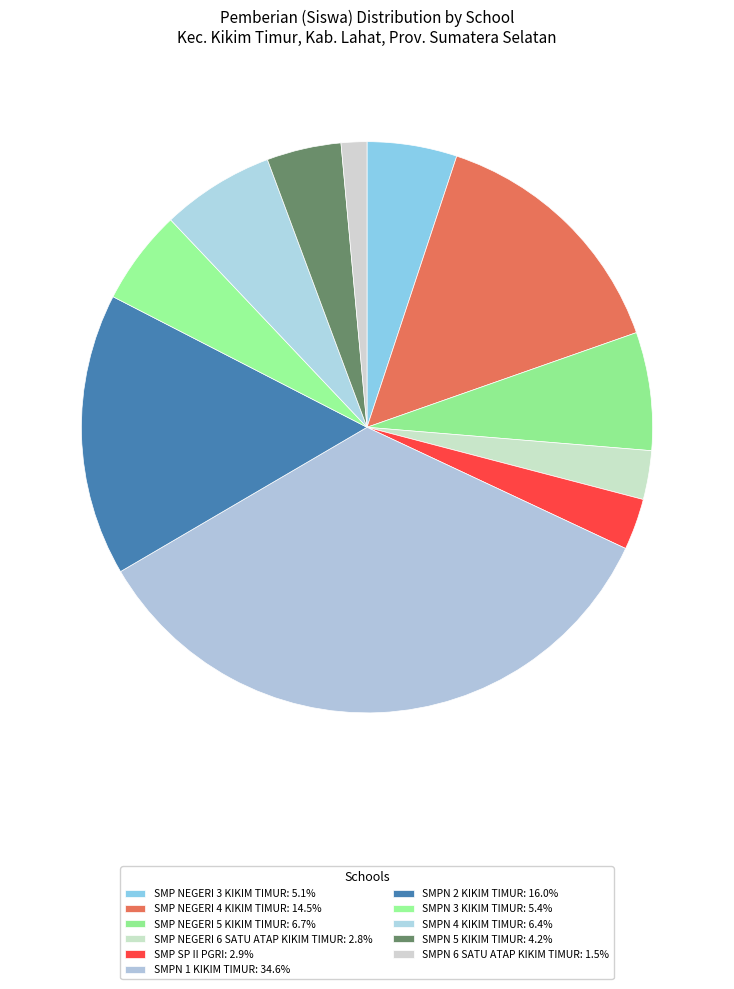

Do SMP NEGERI 5 KIKIM TIMUR and SMPN 6 SATU ATAP KIKIM TIMUR together represent more than half of the pie?

No